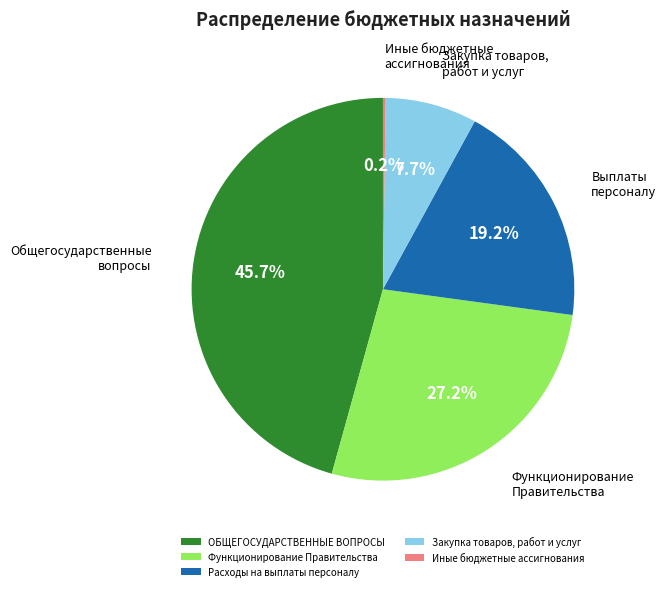

Which slice is the largest?

ОБЩЕГОСУДАРСТВЕННЫЕ ВОПРОСЫ